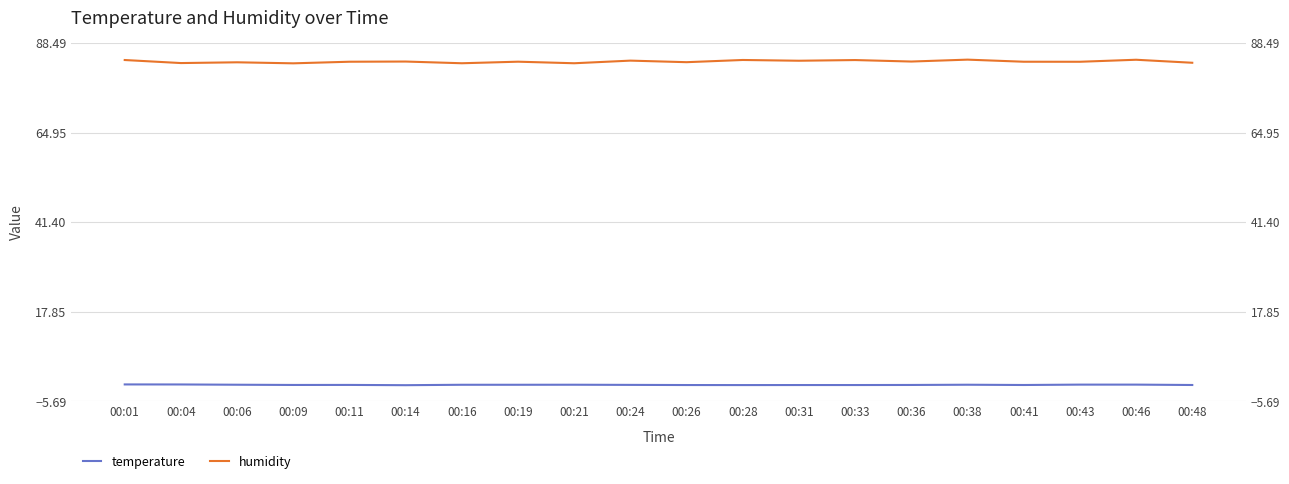

What is the difference between the maximum and second lowest values in the humidity series?

0.9